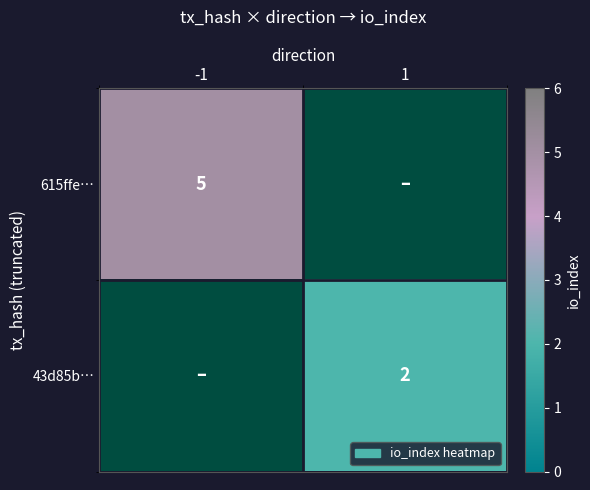

The value of 615ffe… at -1 is 7. True or false?

False